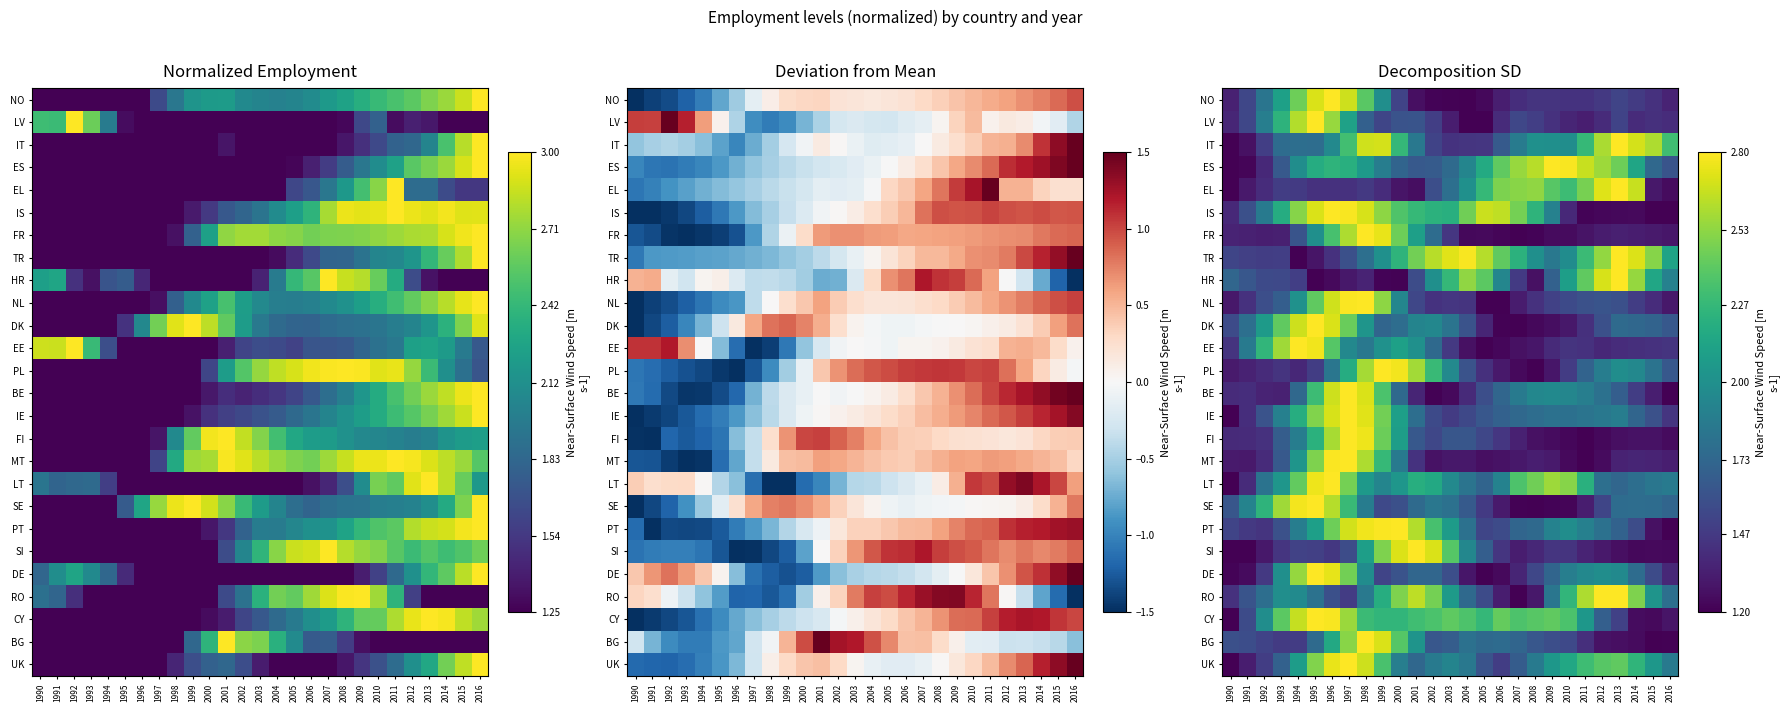

The value of FR at 1990 is 1.9. True or false?

False